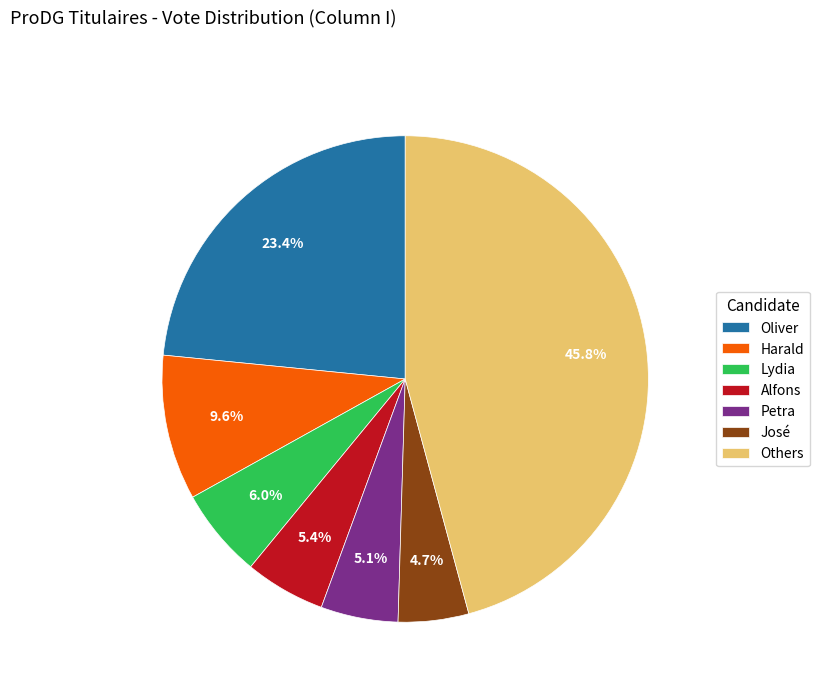

To the nearest percent, what is the difference between the largest and smallest slice percentages?

41%